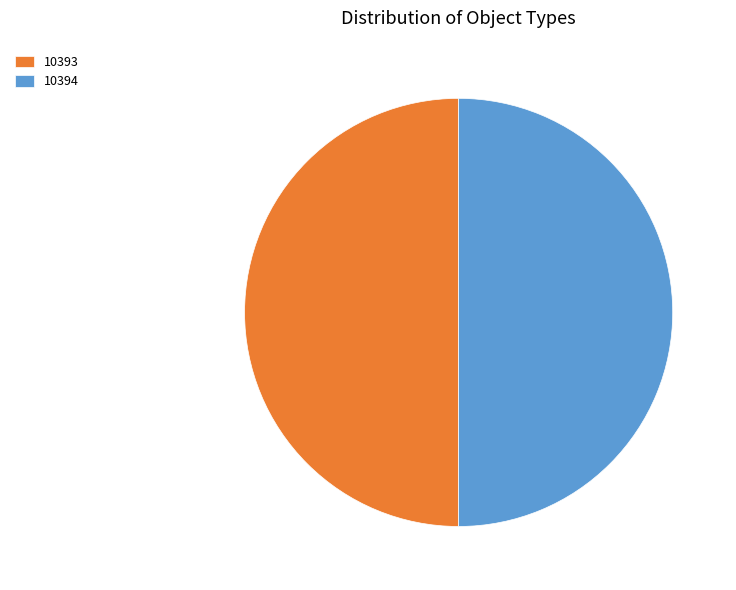

The 10394 slice represents 50% of the pie. True or false?

True